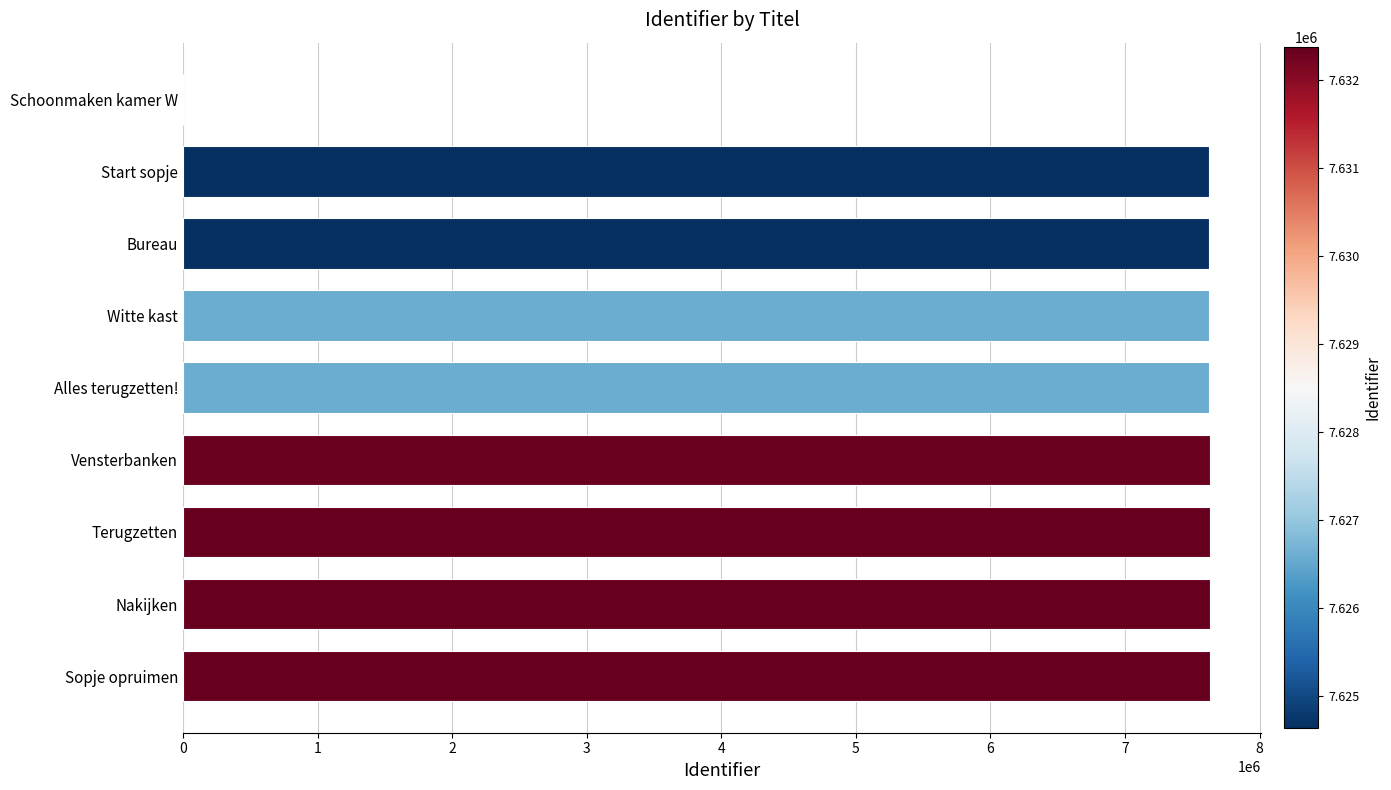

Is it true that the value at Witte kast is 7626595?

True